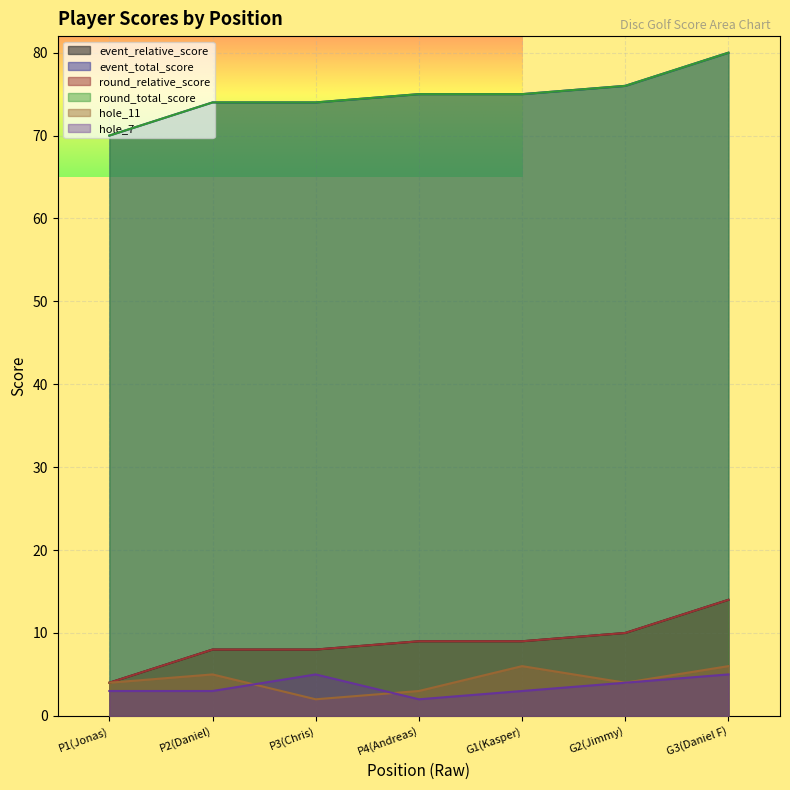

Reading left to right, transcribe all the data shown in this chart.

event_relative_score: 4	8	8	9	9	10	14
event_total_score: 70	74	74	75	75	76	80
round_relative_score: 4	8	8	9	9	10	14
round_total_score: 70	74	74	75	75	76	80
hole_11: 4	5	2	3	6	4	6
hole_7: 3	3	5	2	3	4	5